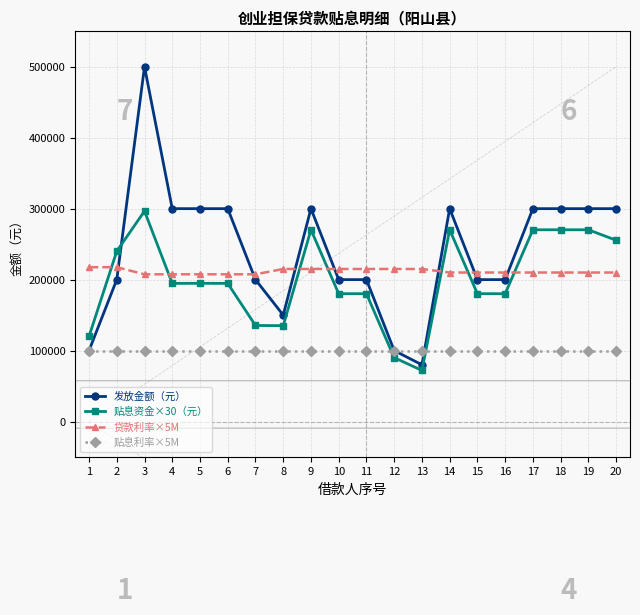

At which category is the sum across all series the highest?

3